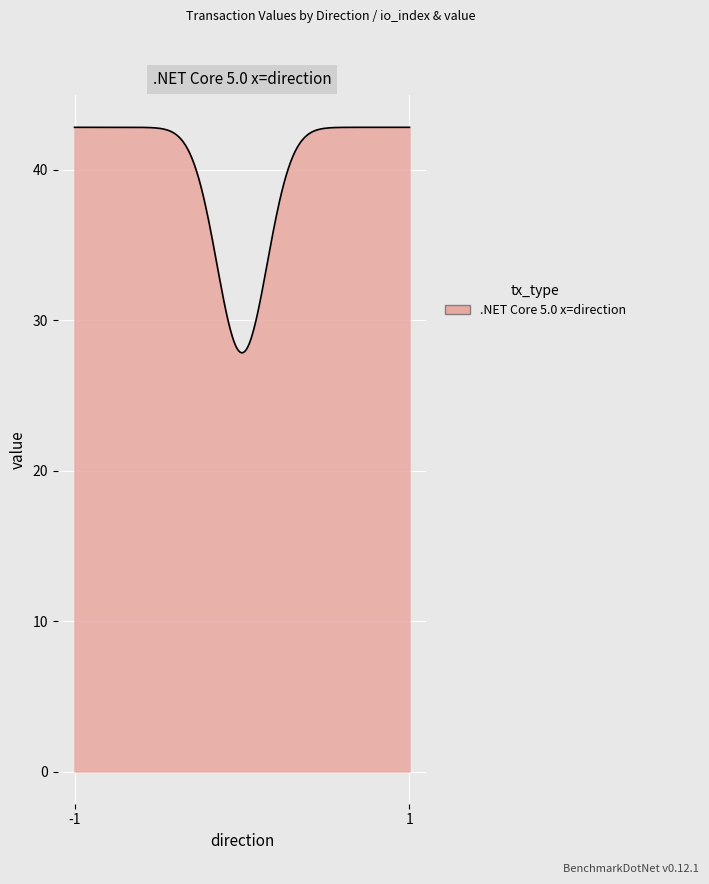

What is the smallest value displayed?

27.8